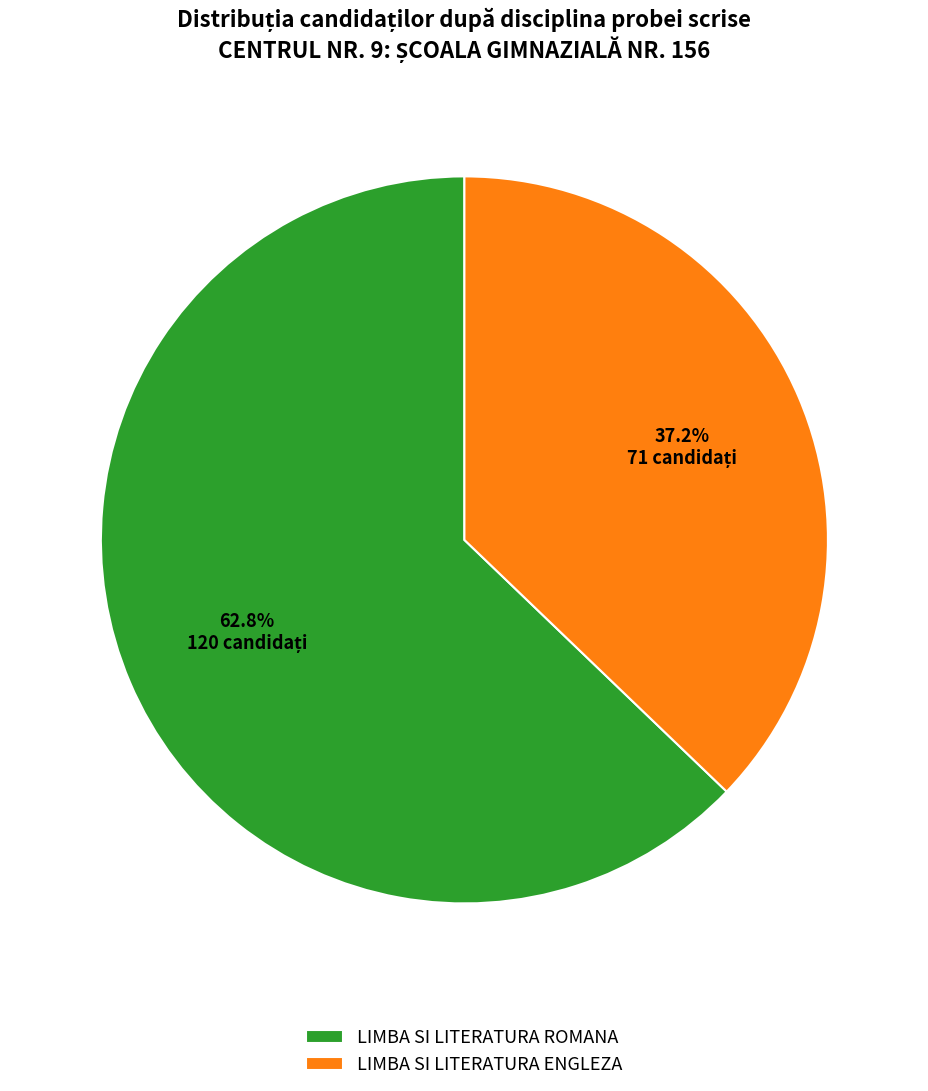

What percentage is the LIMBA SI LITERATURA ENGLEZA slice, to the nearest percent?

37%